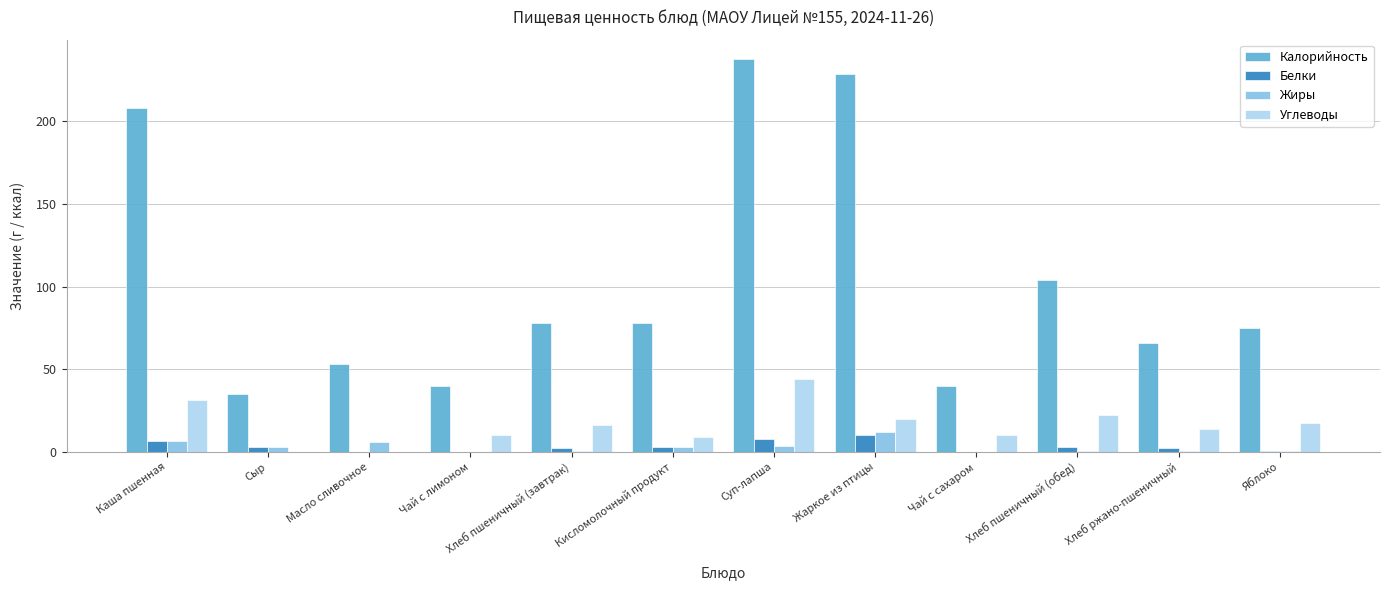

At which category is the sum across all series the highest?

Суп-лапша